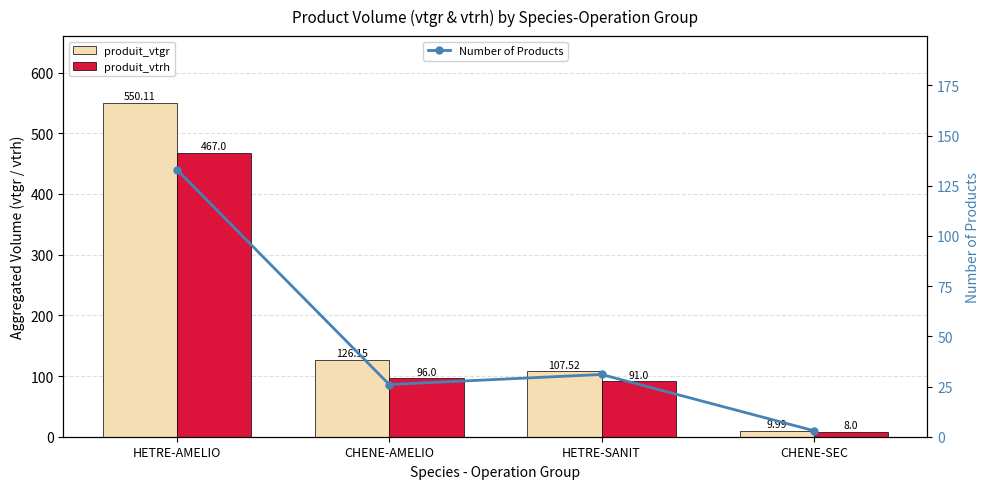

How many interior local peaks does the Number of Products series have?

1